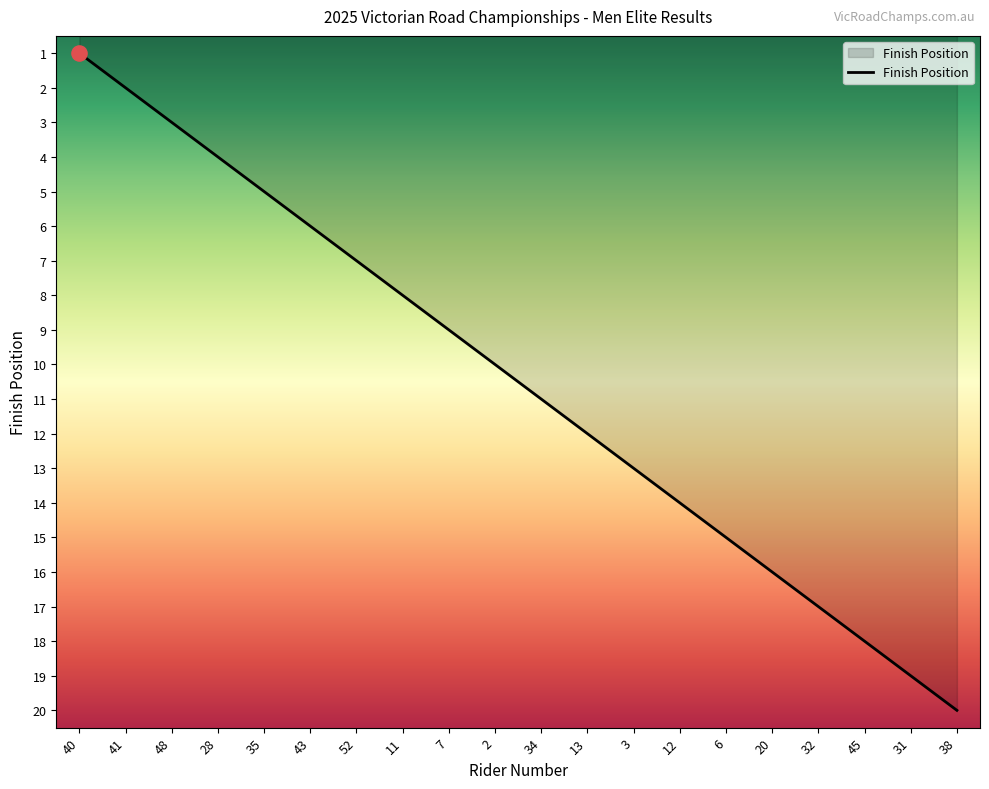

What is the ratio of the value at 38 to the value at 12?

1.4